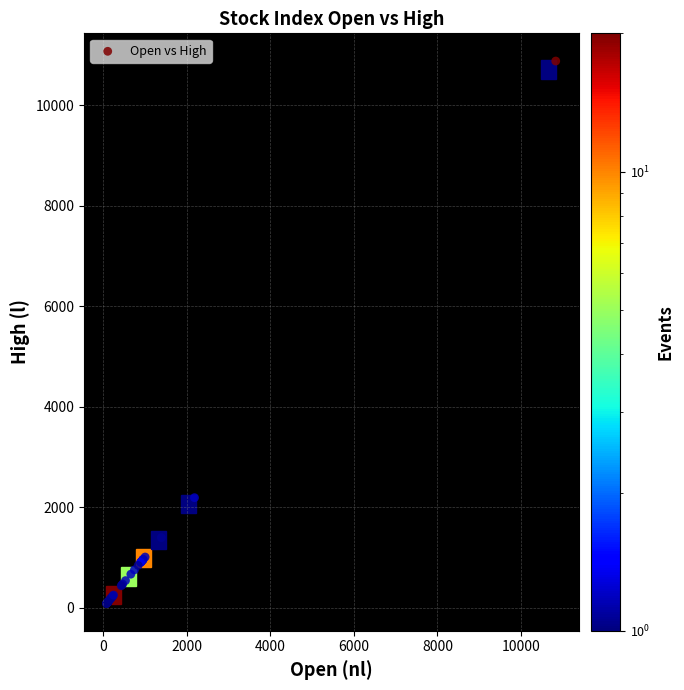

What Y value in the scatter plot is closest to 5483?

2193.4